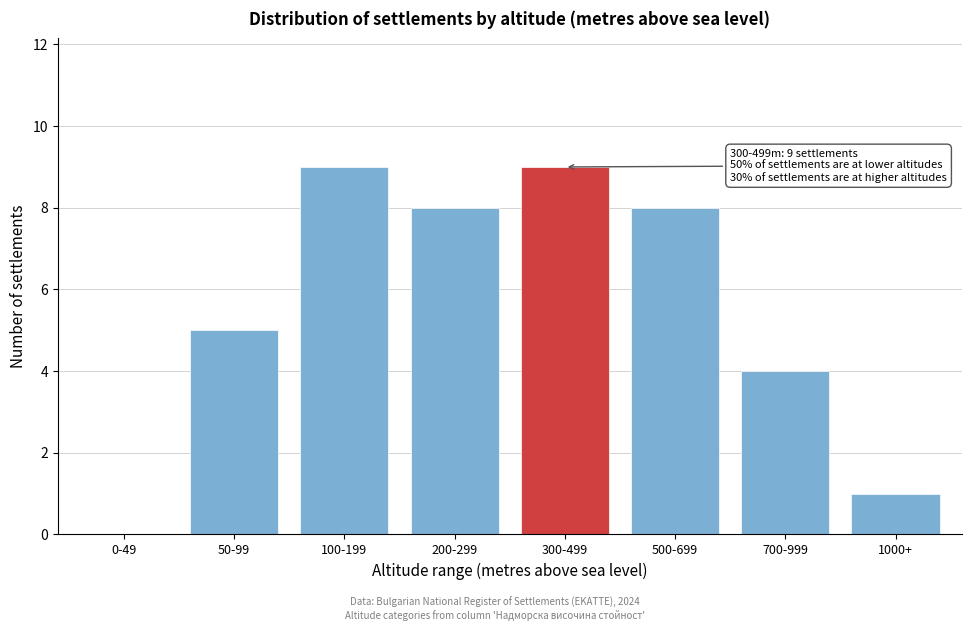

Reading right to left, transcribe all the data shown in this chart.

1000+=1	700-999=4	500-699=8	300-499=9	200-299=8	100-199=9	50-99=5	0-49=0